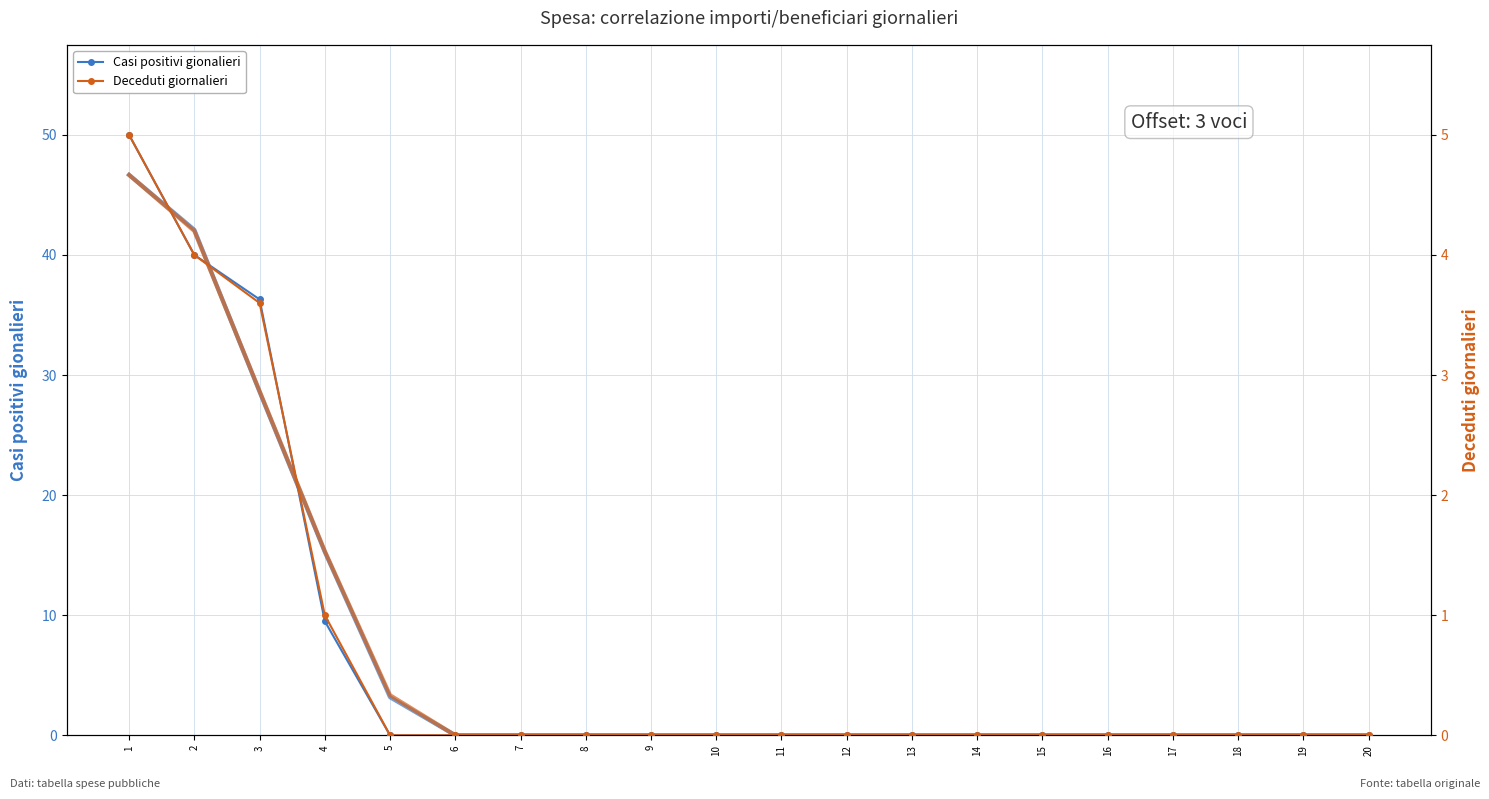

Rank the series by their average value, from lowest to highest.

Deceduti giornalieri, Casi positivi gionalieri